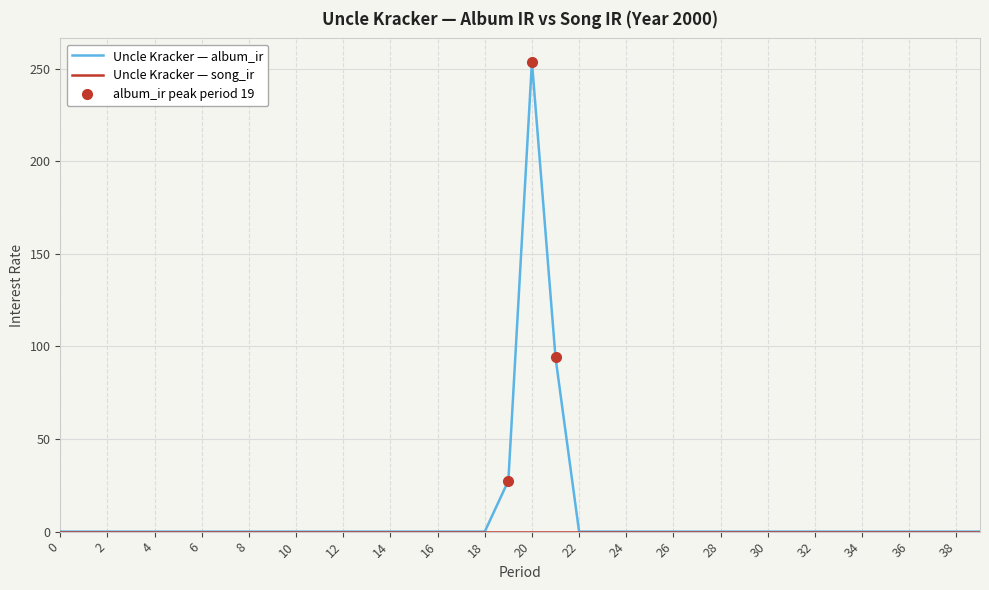

Is this an area chart (filled region under the line)?

No